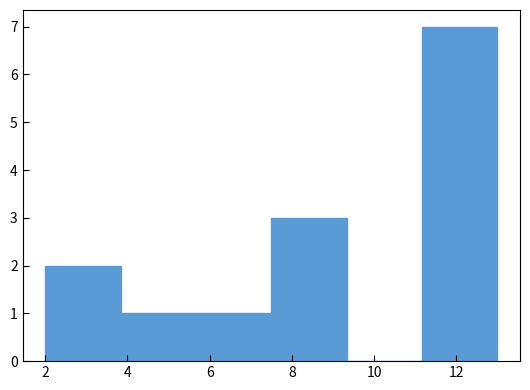

What is the height of the bar covering 3.8 to 5.6 on the x-axis? Neither the bar edges nor the heights are printed on the chart, so give them approximately, as read against the axes.

1